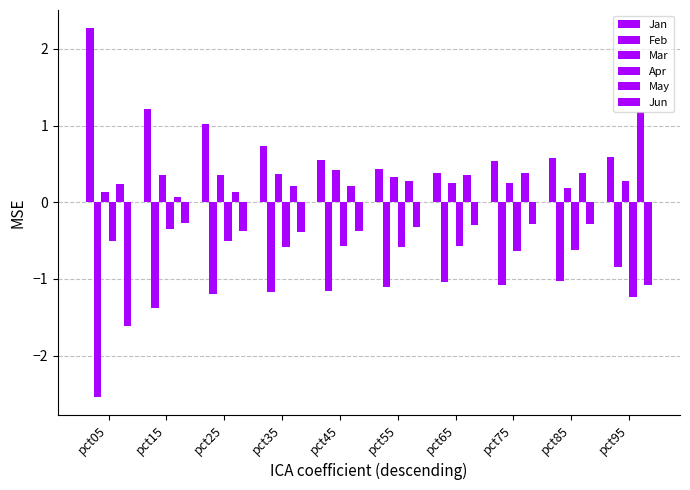

What is the average value of the Feb series?

-1.3